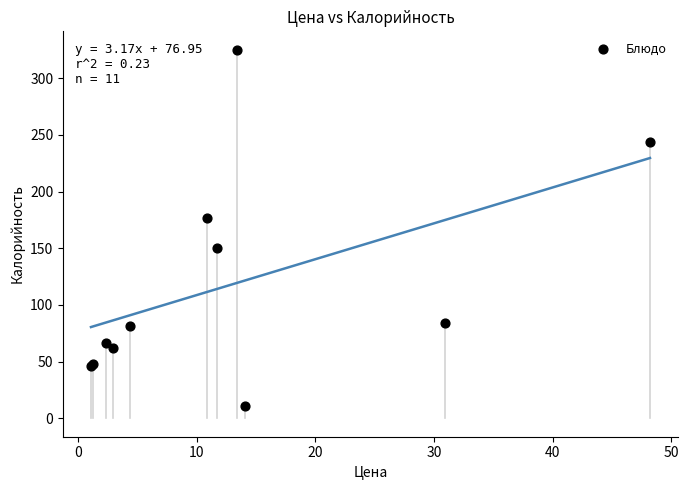

What Y value in the scatter plot is closest to 168?

177